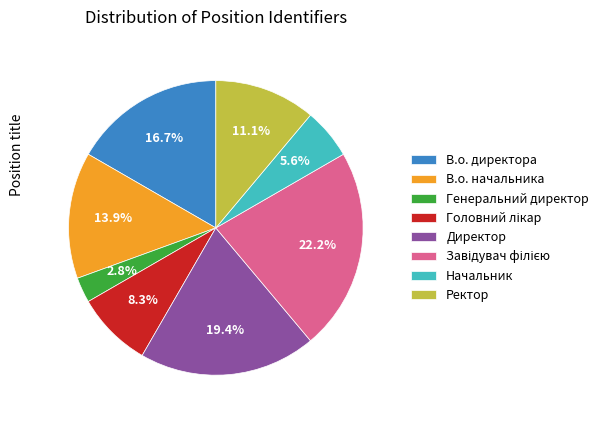

What is the smallest slice in the pie chart?

Генеральний директор